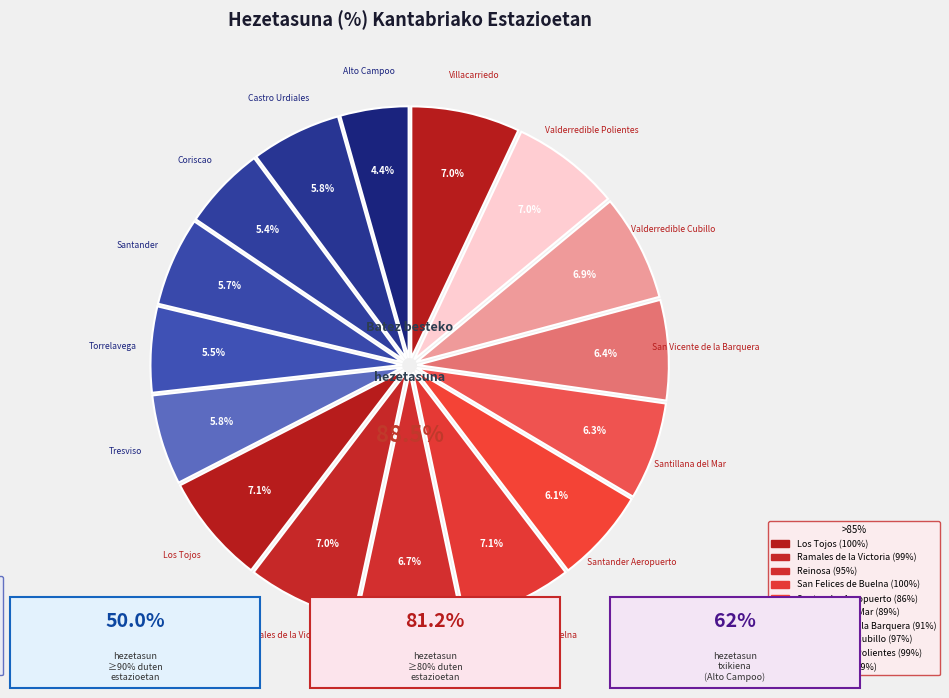

Does Tresviso account for over 50% of the chart?

No